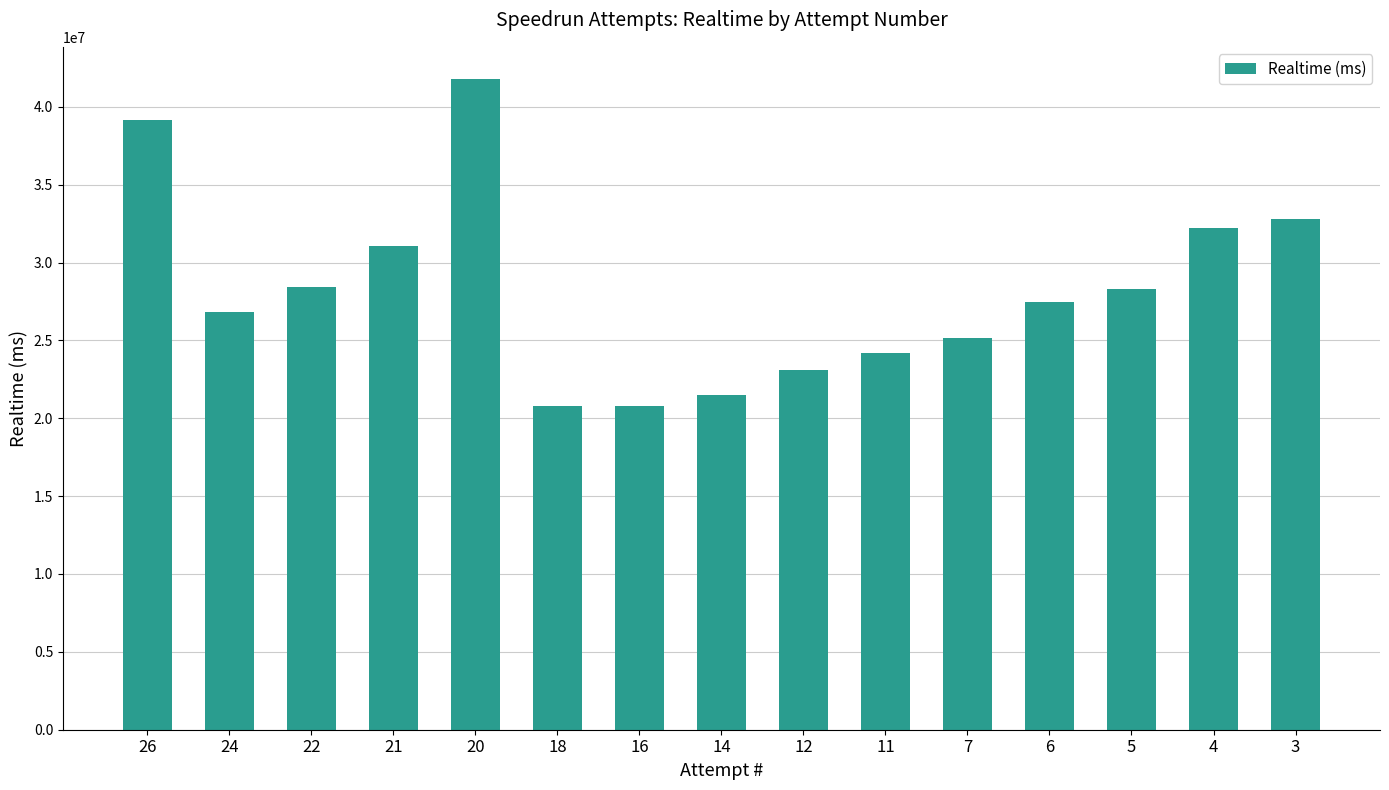

What is the minimum value shown in the chart?

20775826